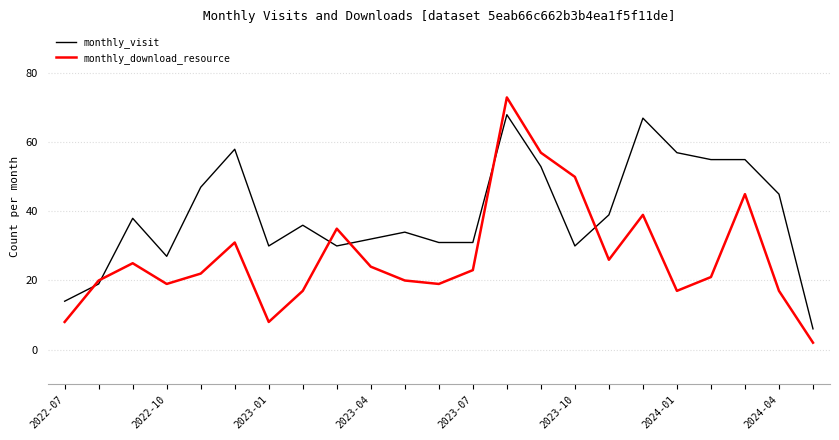

What is the sum of all monthly_visit values?

902